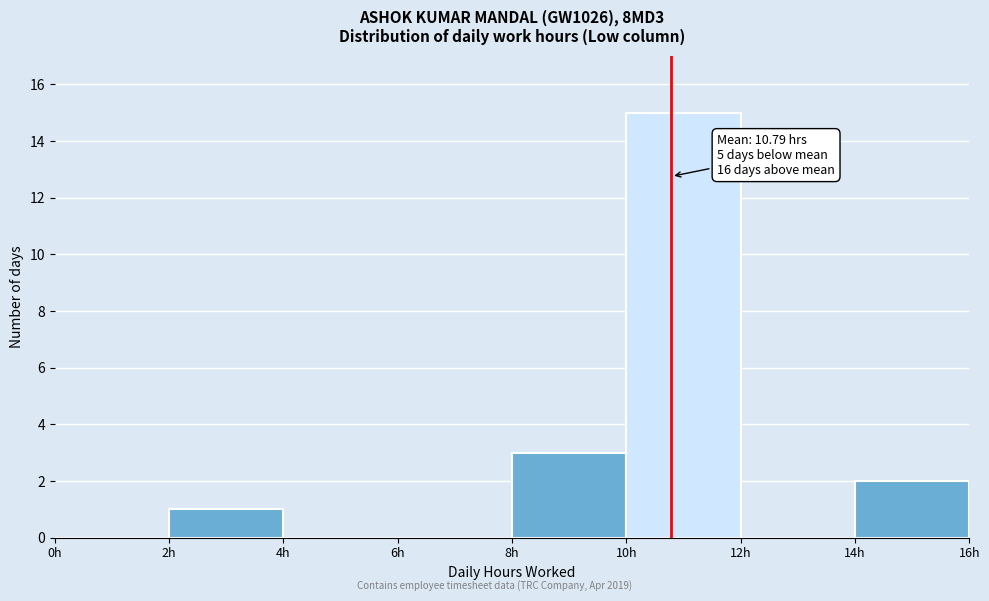

Over which range of the x-axis is the bar tallest?

10 to 12